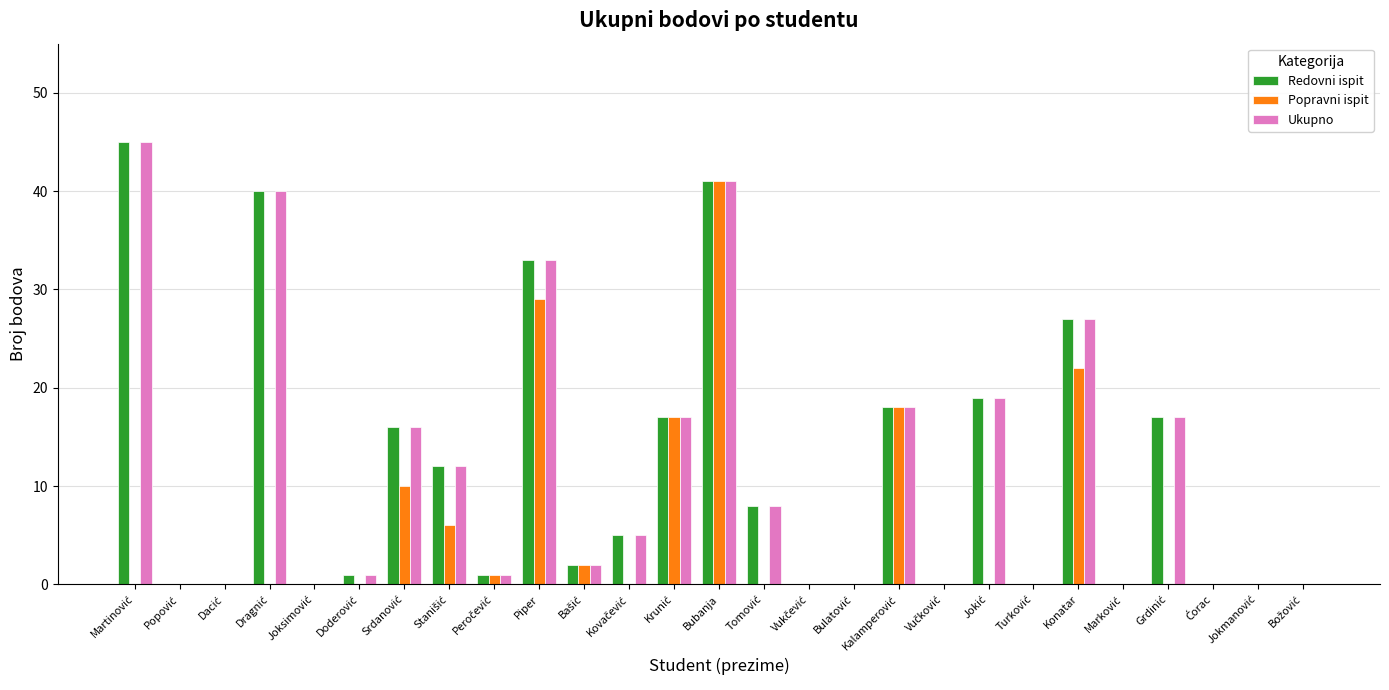

What are all the series names shown in the legend?

Redovni ispit, Popravni ispit, Ukupno